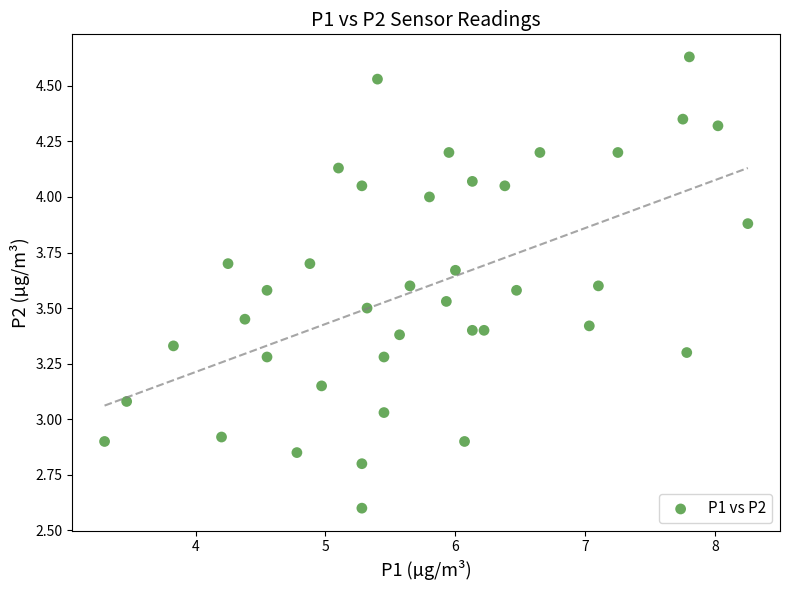

What is the range of Y values (max minus min)?

2.0